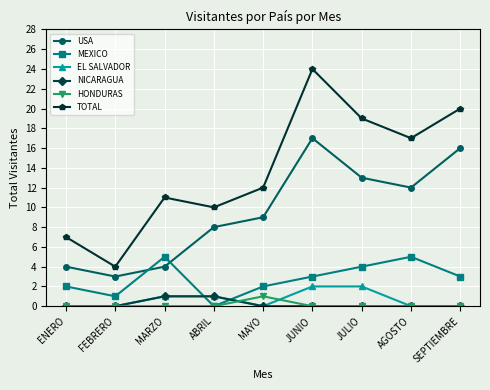

True or false: EL SALVADOR and USA cross at least once.

False